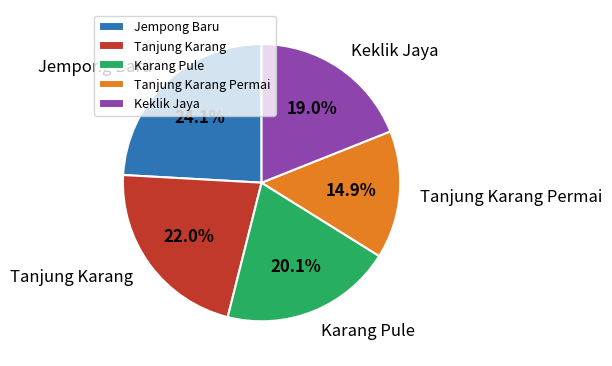

Between Karang Pule and Tanjung Karang, which is larger?

Tanjung Karang